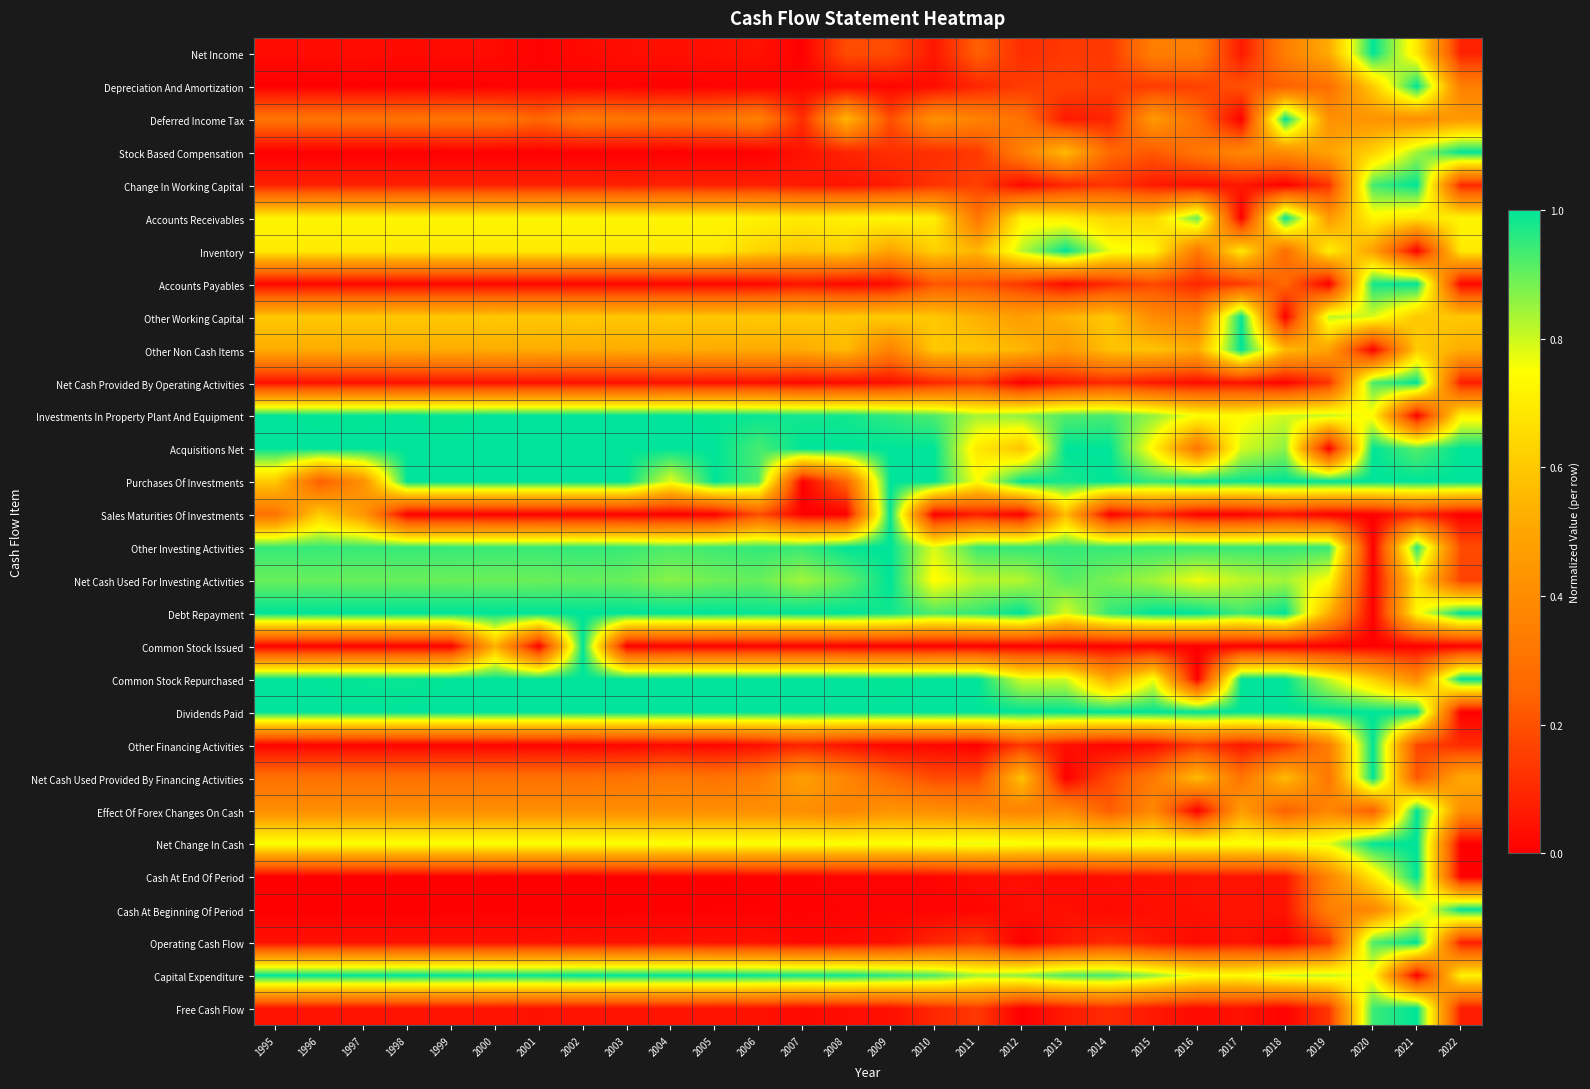

At how many categories does at least one series exceed 0?

28